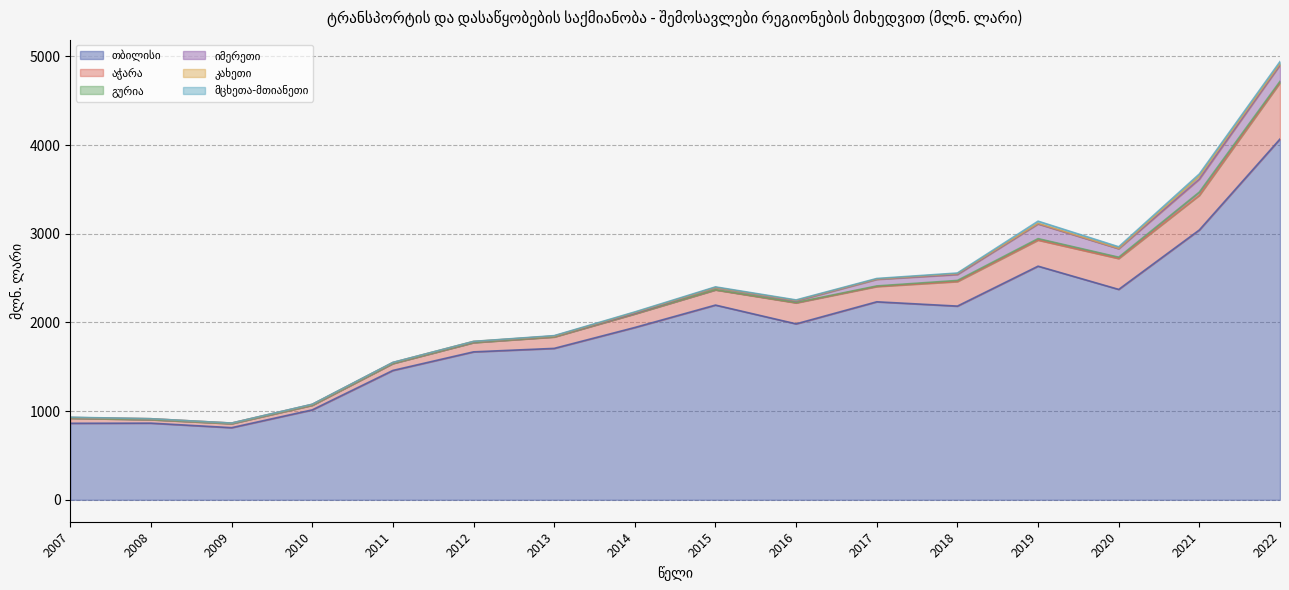

What is the sum of all მცხეთა-მთიანეთი values?

131.6